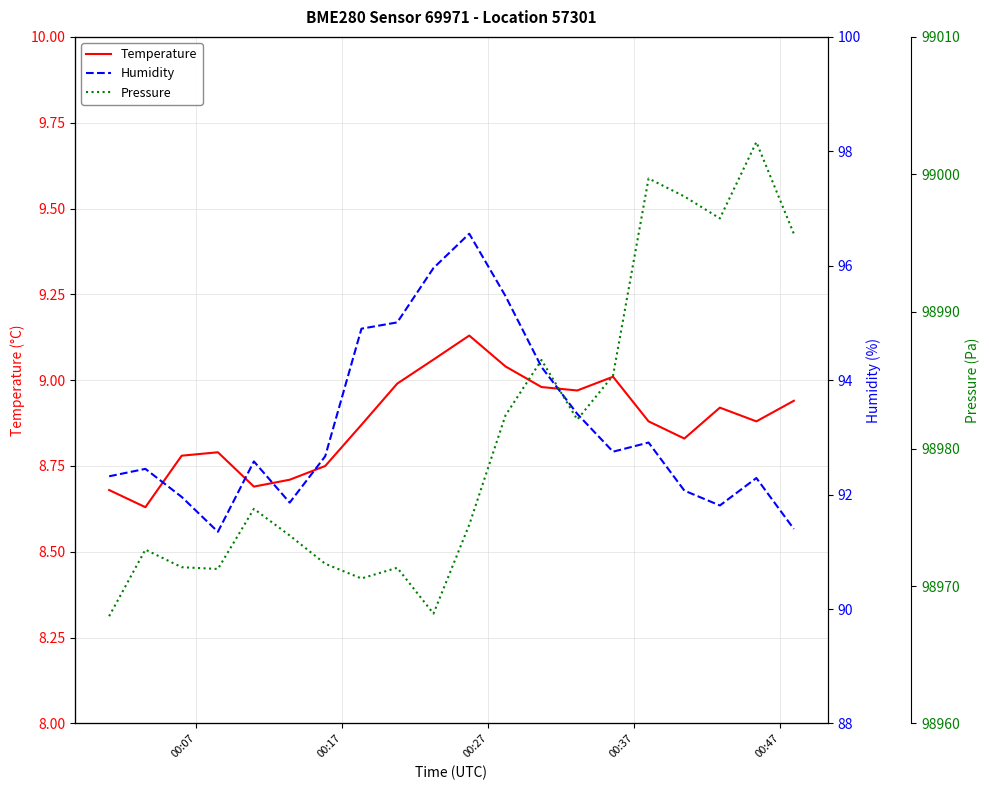

Does the chart display data point markers on the line(s)?

No